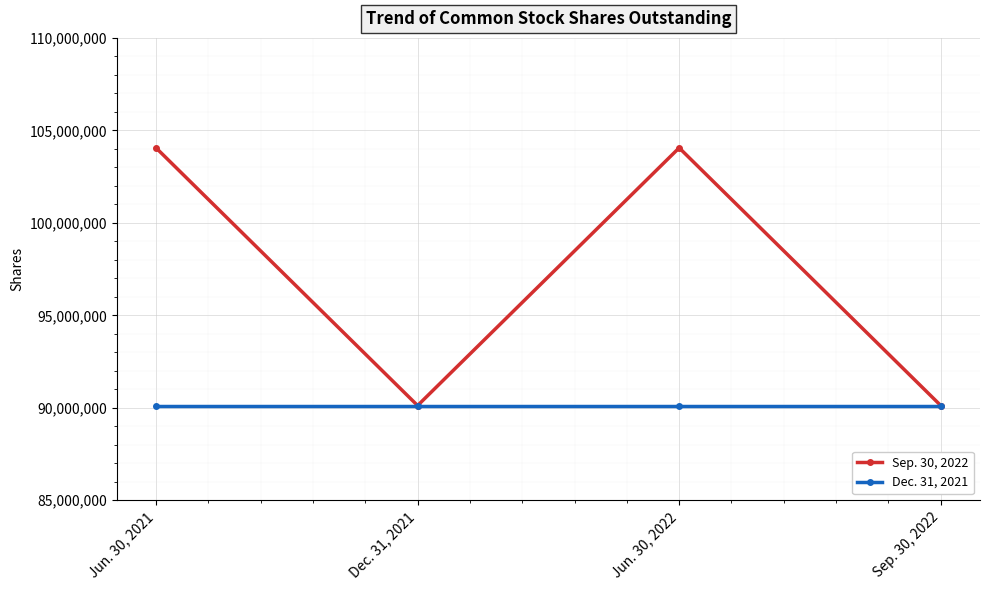

What is the total value across all series at Sep. 30, 2022?

180243588